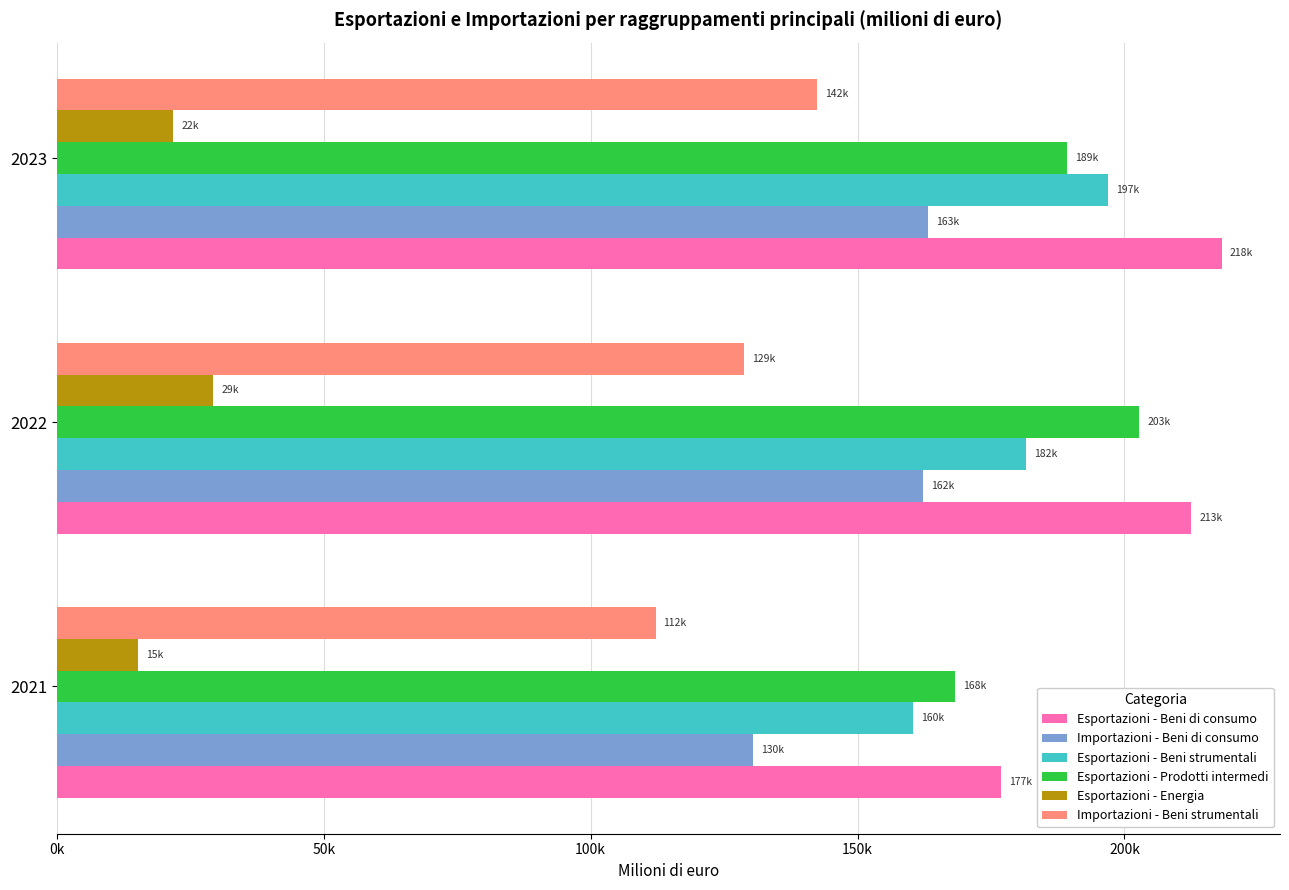

What is the maximum value for Importazioni - Beni strumentali?

142422.7